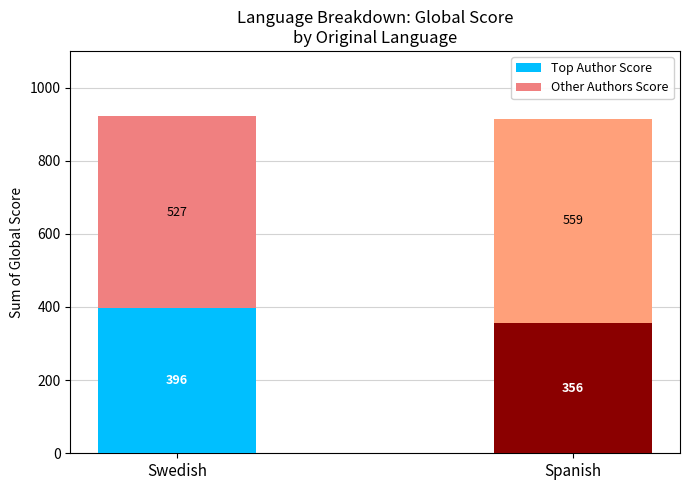

List the labels in order of Top Author Score value, largest first.

Swedish, Spanish